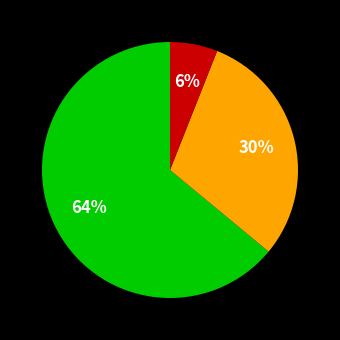

Is there any slice that represents more than half of the pie?

Yes